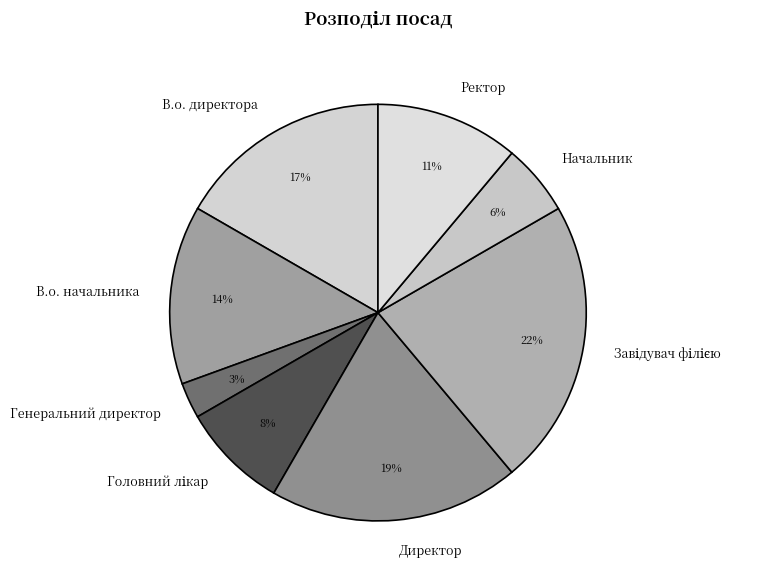

How many slices are in this pie chart?

8